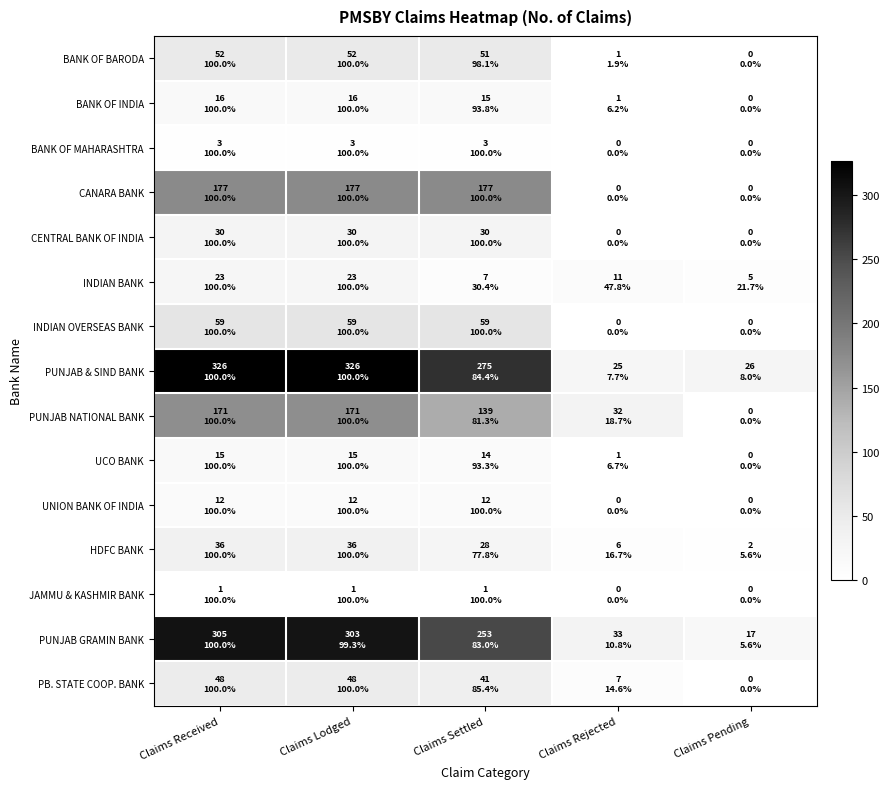

Which series changed the most between Claims Settled and Claims Pending?

PUNJAB & SIND BANK